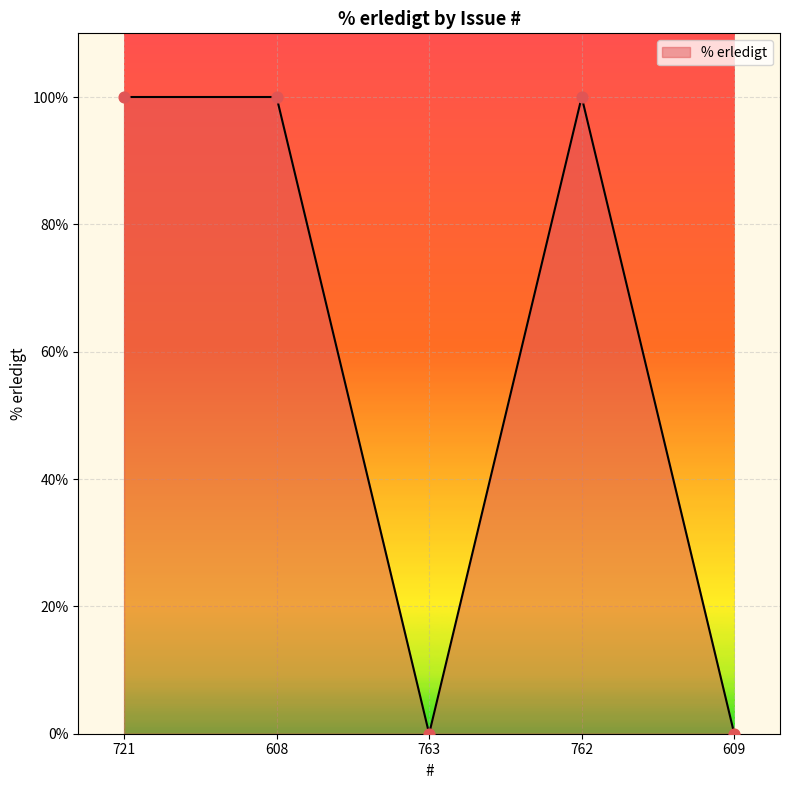

What is the change in value from 608 to 763?

-100